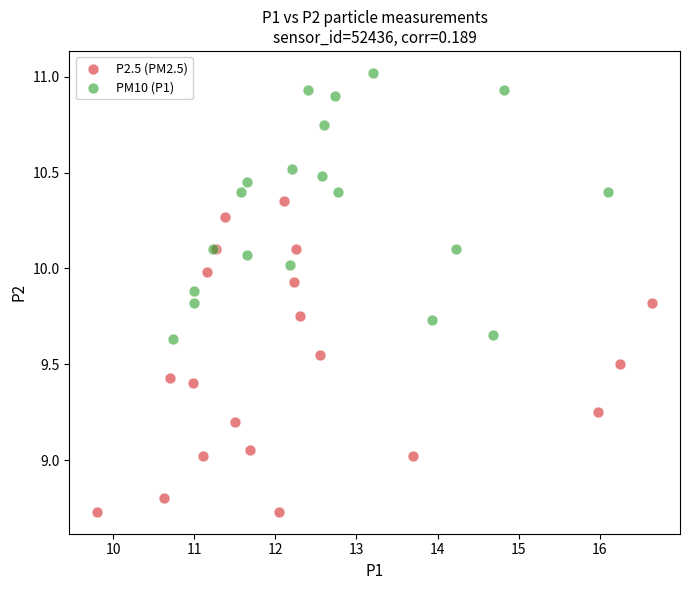

Which series contains the lowest Y value?

P2.5 (PM2.5)